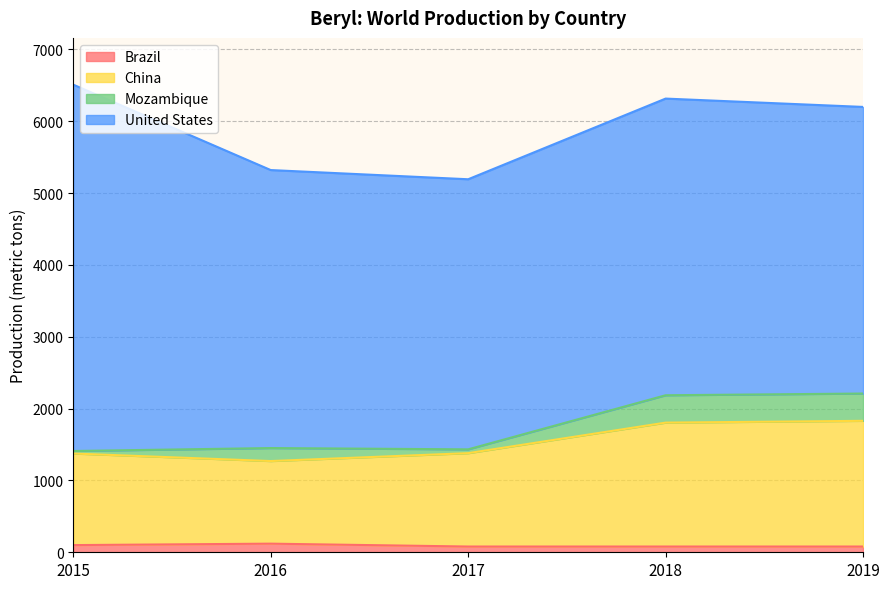

Is it true that Brazil equals 80 at 2017?

True